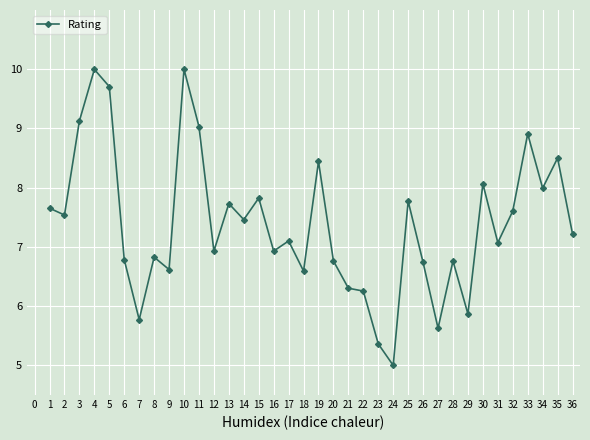

How many lines are shown in the chart?

1